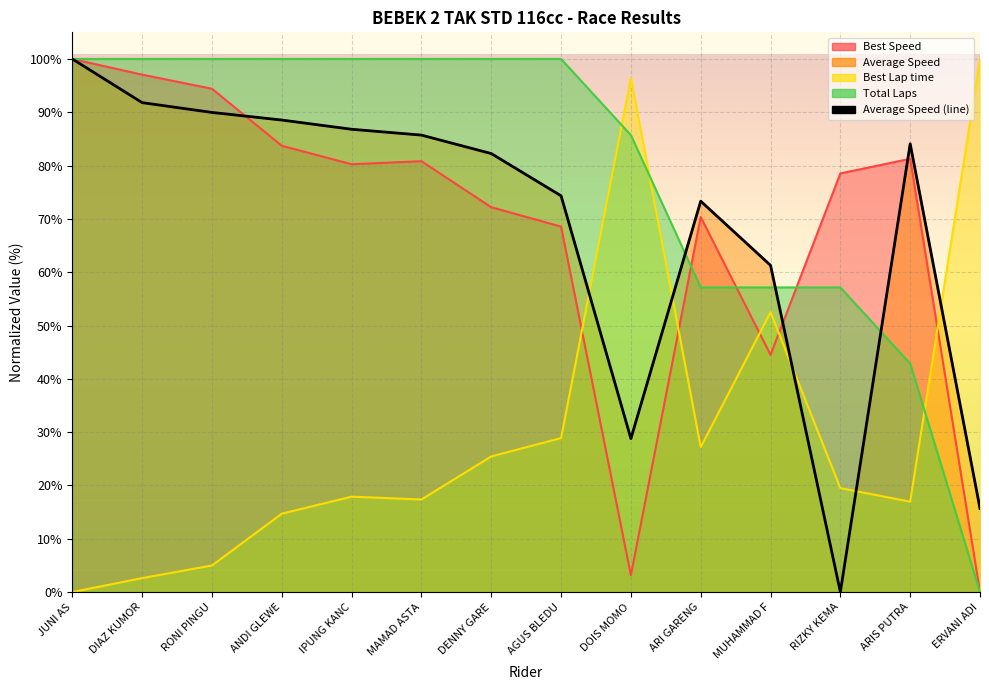

What is the change in value from IPUNG KANC to AGUS BLEDU?

-12.5